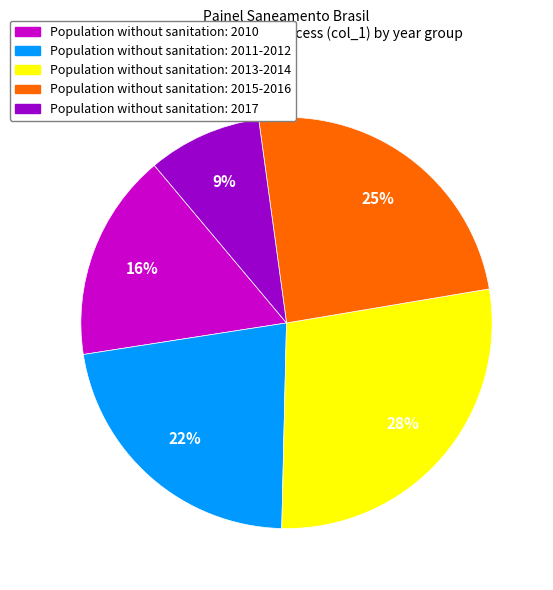

To the nearest percent, what is the average slice percentage?

20%